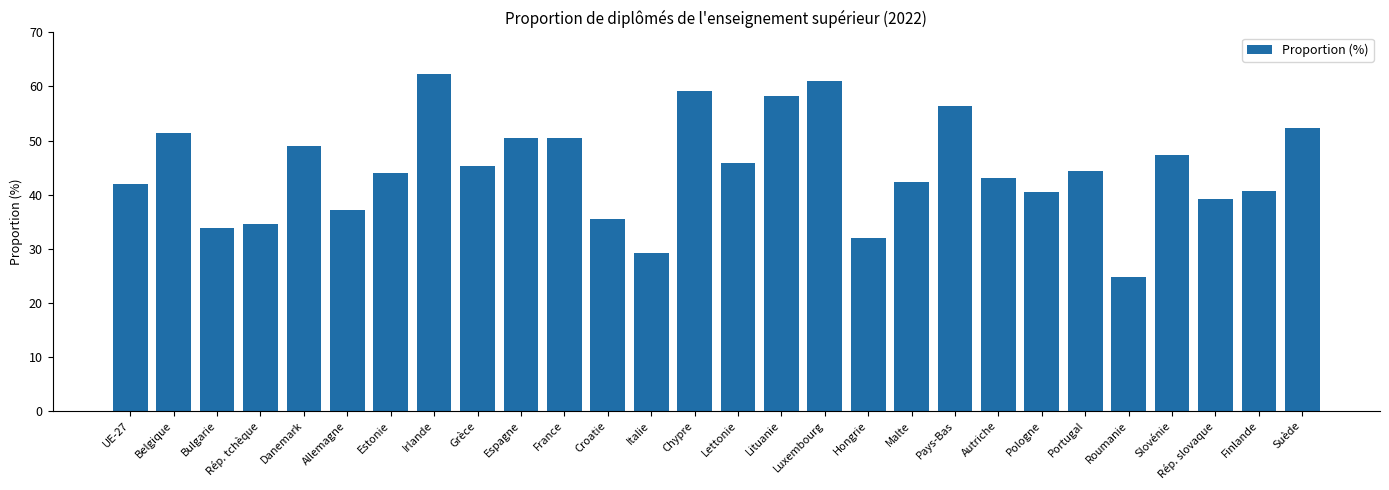

What is the ratio of the value at Slovénie to the value at Irlande?

0.8